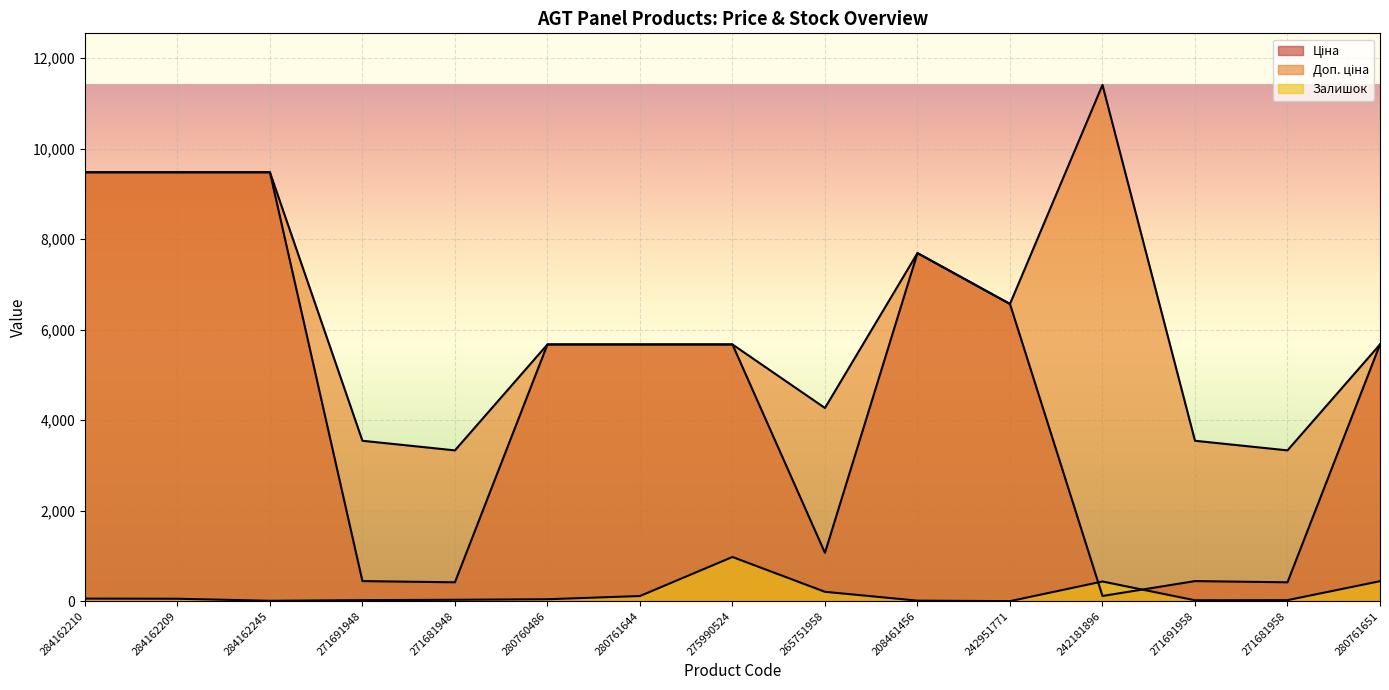

Which series has the widest spread of values?

Ціна